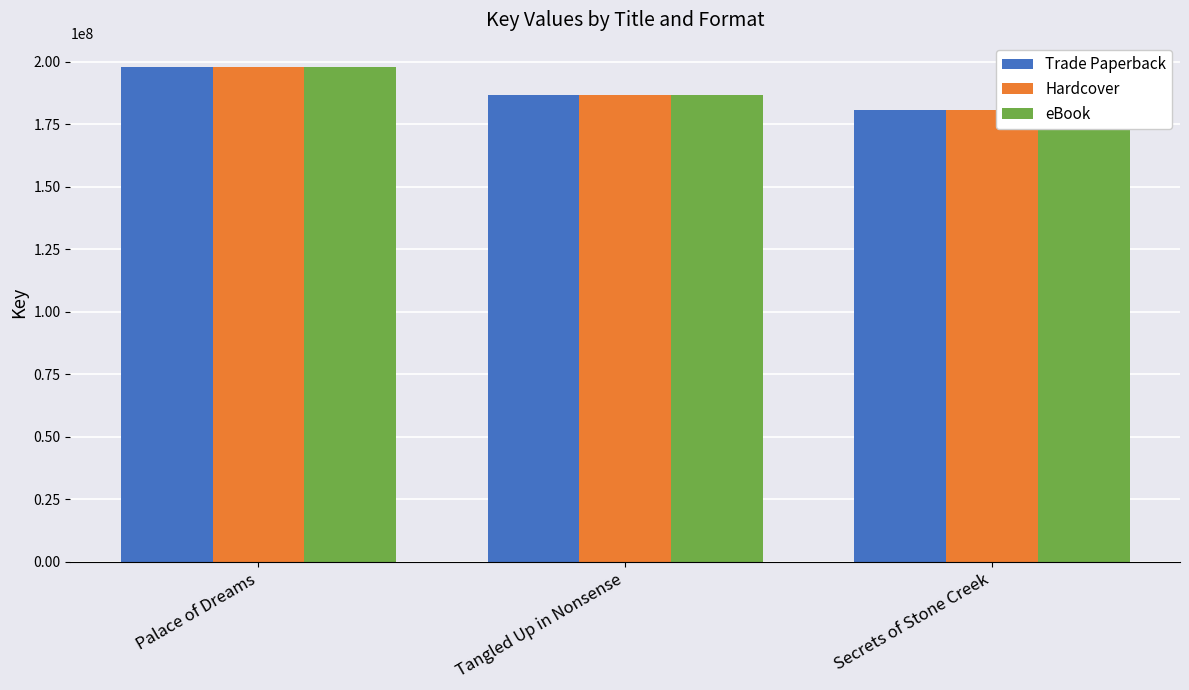

What is the highest value of the Trade Paperback series?

197664657